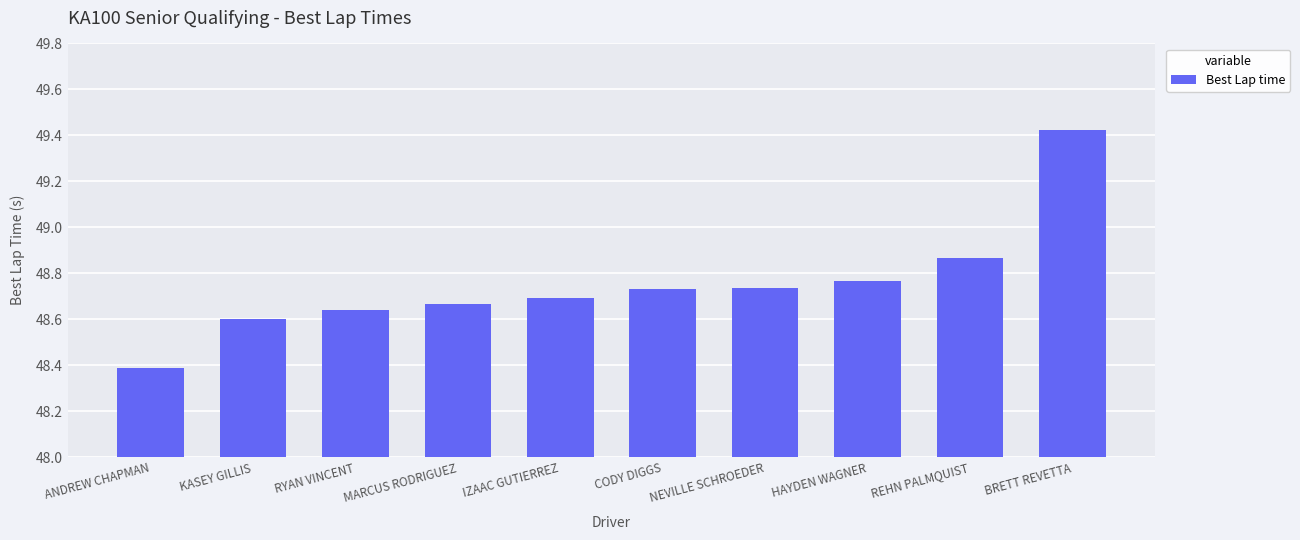

What is the sum of all values?

487.5